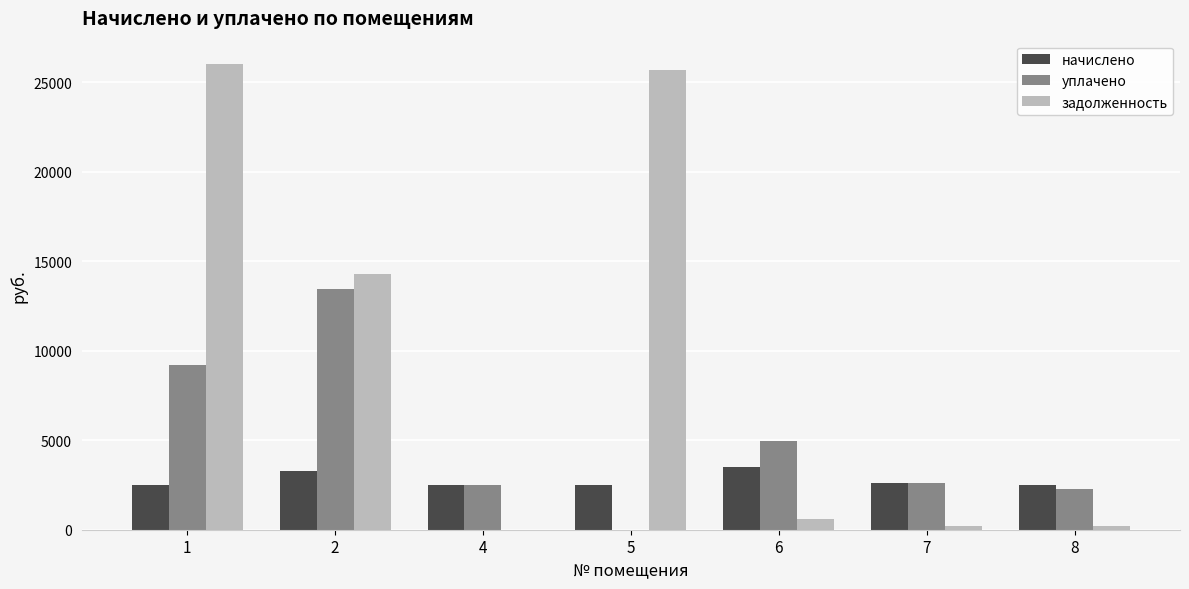

Are the bars horizontal?

No